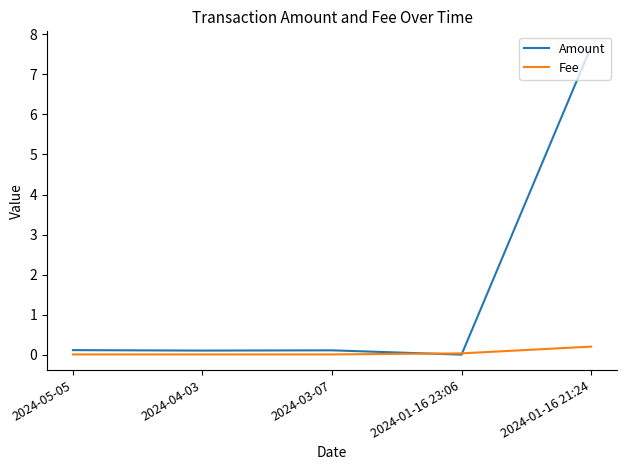

Rank the series by their maximum value, from highest to lowest.

Amount, Fee